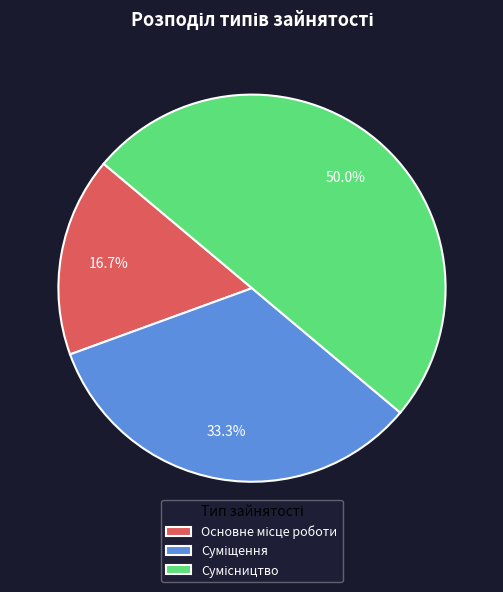

To the nearest percent, what percentage of the pie is Суміщення?

33%